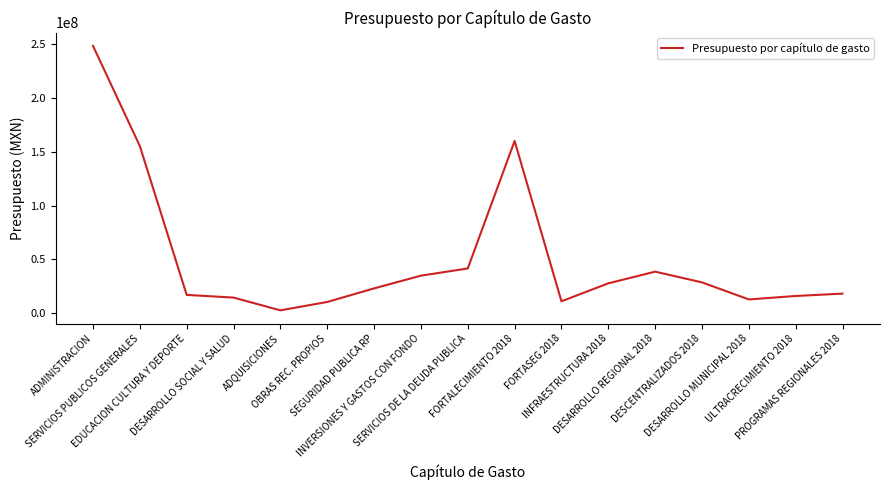

What is the greatest value displayed?

248396556.3